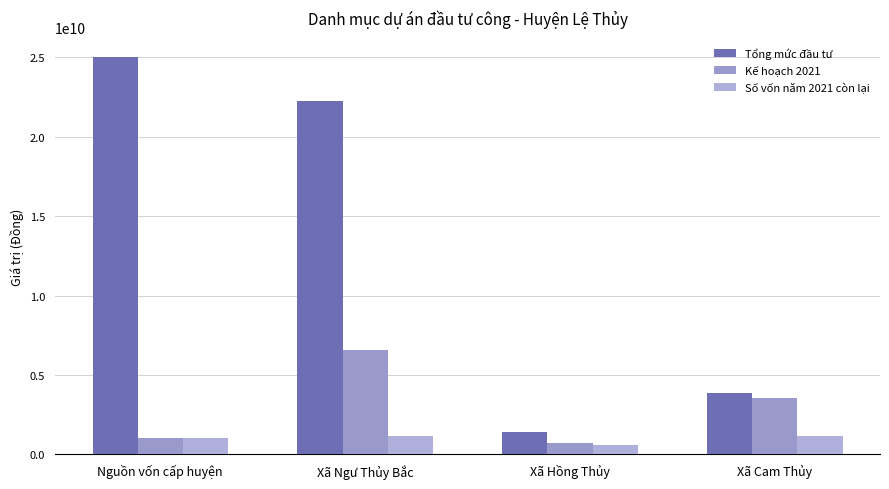

Rank the series by their maximum value, from lowest to highest.

Số vốn năm 2021 còn lại, Kế hoạch 2021, Tổng mức đầu tư